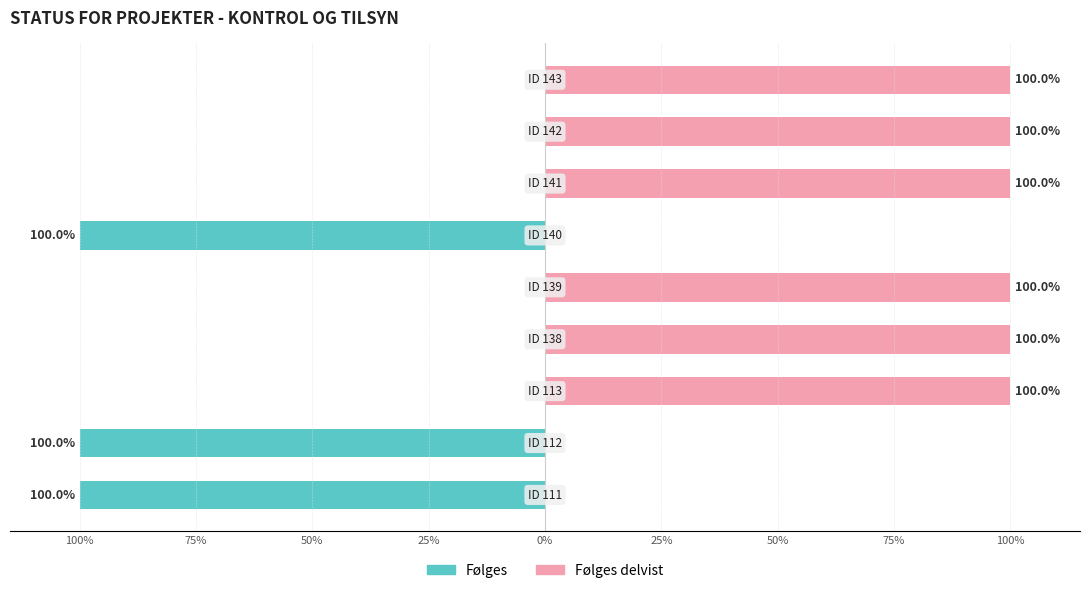

Is the value of Følges delvist at 25% greater than the value of Følges at 25%?

Yes